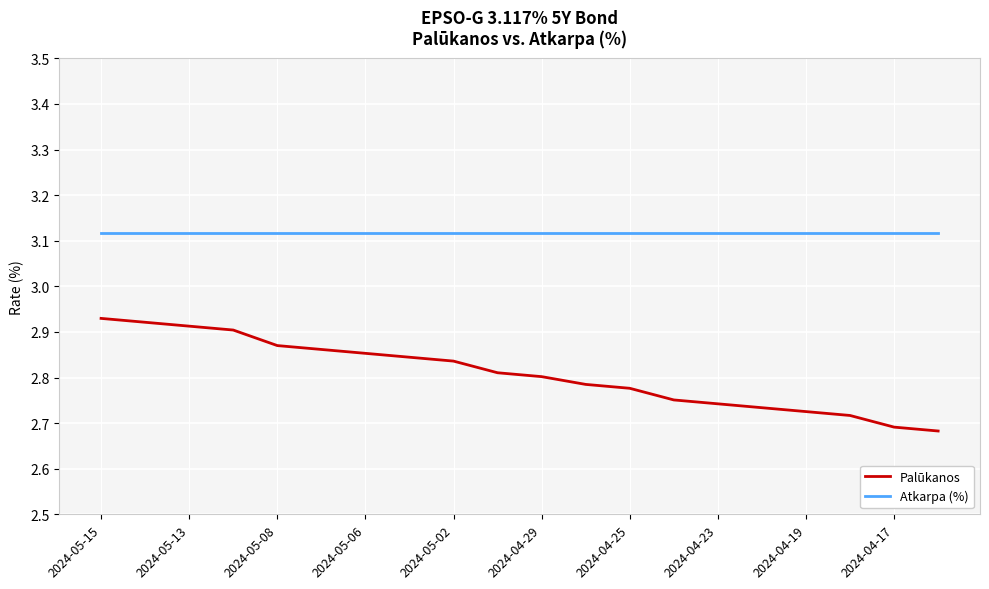

List the series in order of their peak value, highest first.

Atkarpa (%), Palūkanos